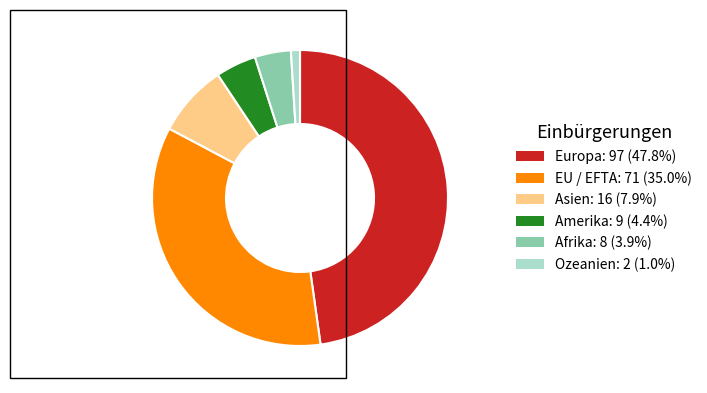

Combined, do Amerika and Afrika account for over 50%?

No